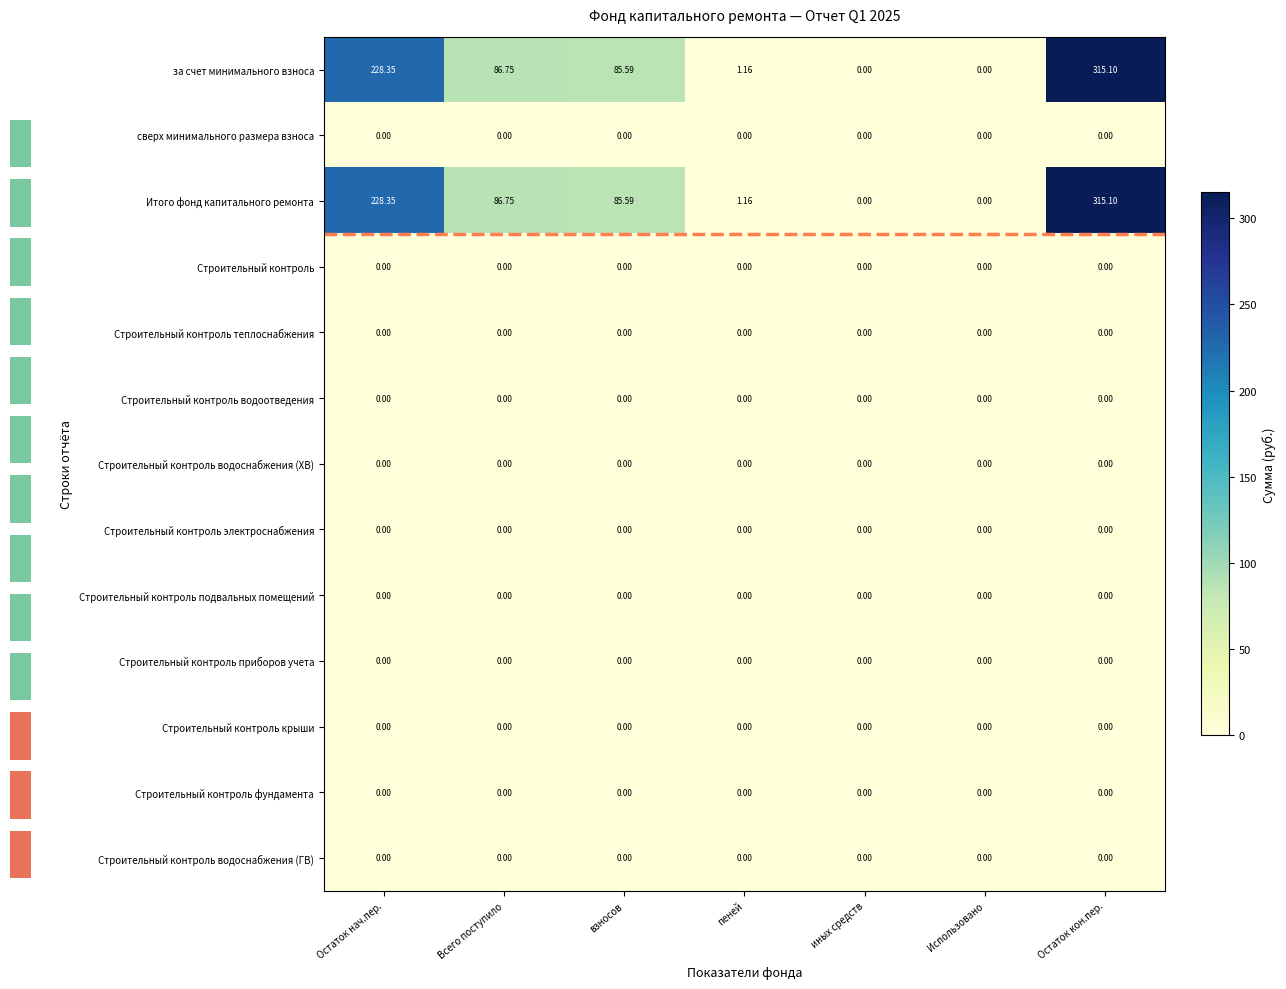

Reading right to left, list all the values displayed in this chart.

за счет минимального взноса: Остаток кон.пер.=315.1	Использовано=0.0	иных средств=0.0	пеней=1.2	взносов=85.6	Всего поступило=86.8	Остаток нач.пер.=228.3
сверх минимального размера взноса: Остаток кон.пер.=0.0	Использовано=0.0	иных средств=0.0	пеней=0.0	взносов=0.0	Всего поступило=0.0	Остаток нач.пер.=0.0
Итого фонд капитального ремонта: Остаток кон.пер.=315.1	Использовано=0.0	иных средств=0.0	пеней=1.2	взносов=85.6	Всего поступило=86.8	Остаток нач.пер.=228.3
Строительный контроль: Остаток кон.пер.=0.0	Использовано=0.0	иных средств=0.0	пеней=0.0	взносов=0.0	Всего поступило=0.0	Остаток нач.пер.=0.0
Строительный контроль теплоснабжения: Остаток кон.пер.=0.0	Использовано=0.0	иных средств=0.0	пеней=0.0	взносов=0.0	Всего поступило=0.0	Остаток нач.пер.=0.0
Строительный контроль водоотведения: Остаток кон.пер.=0.0	Использовано=0.0	иных средств=0.0	пеней=0.0	взносов=0.0	Всего поступило=0.0	Остаток нач.пер.=0.0
Строительный контроль водоснабжения (ХВ): Остаток кон.пер.=0.0	Использовано=0.0	иных средств=0.0	пеней=0.0	взносов=0.0	Всего поступило=0.0	Остаток нач.пер.=0.0
Строительный контроль электроснабжения: Остаток кон.пер.=0.0	Использовано=0.0	иных средств=0.0	пеней=0.0	взносов=0.0	Всего поступило=0.0	Остаток нач.пер.=0.0
Строительный контроль подвальных помещений: Остаток кон.пер.=0.0	Использовано=0.0	иных средств=0.0	пеней=0.0	взносов=0.0	Всего поступило=0.0	Остаток нач.пер.=0.0
Строительный контроль приборов учета: Остаток кон.пер.=0.0	Использовано=0.0	иных средств=0.0	пеней=0.0	взносов=0.0	Всего поступило=0.0	Остаток нач.пер.=0.0
Строительный контроль крыши: Остаток кон.пер.=0.0	Использовано=0.0	иных средств=0.0	пеней=0.0	взносов=0.0	Всего поступило=0.0	Остаток нач.пер.=0.0
Строительный контроль фундамента: Остаток кон.пер.=0.0	Использовано=0.0	иных средств=0.0	пеней=0.0	взносов=0.0	Всего поступило=0.0	Остаток нач.пер.=0.0
Строительный контроль водоснабжения (ГВ): Остаток кон.пер.=0.0	Использовано=0.0	иных средств=0.0	пеней=0.0	взносов=0.0	Всего поступило=0.0	Остаток нач.пер.=0.0